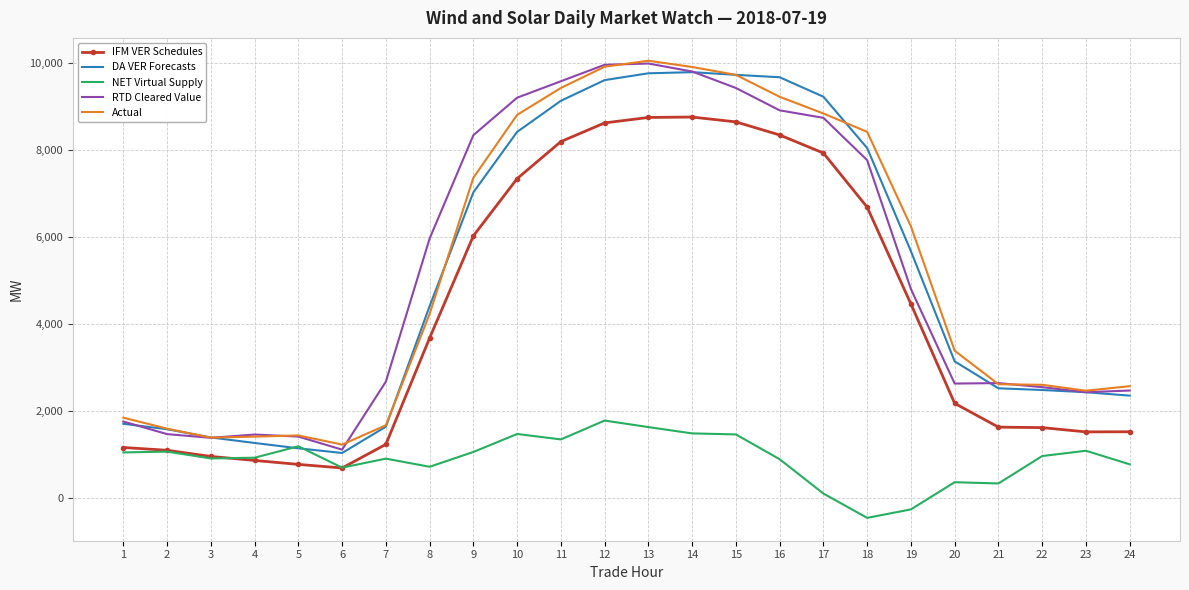

Which series changed the most between 11 and 23?

RTD Cleared Value